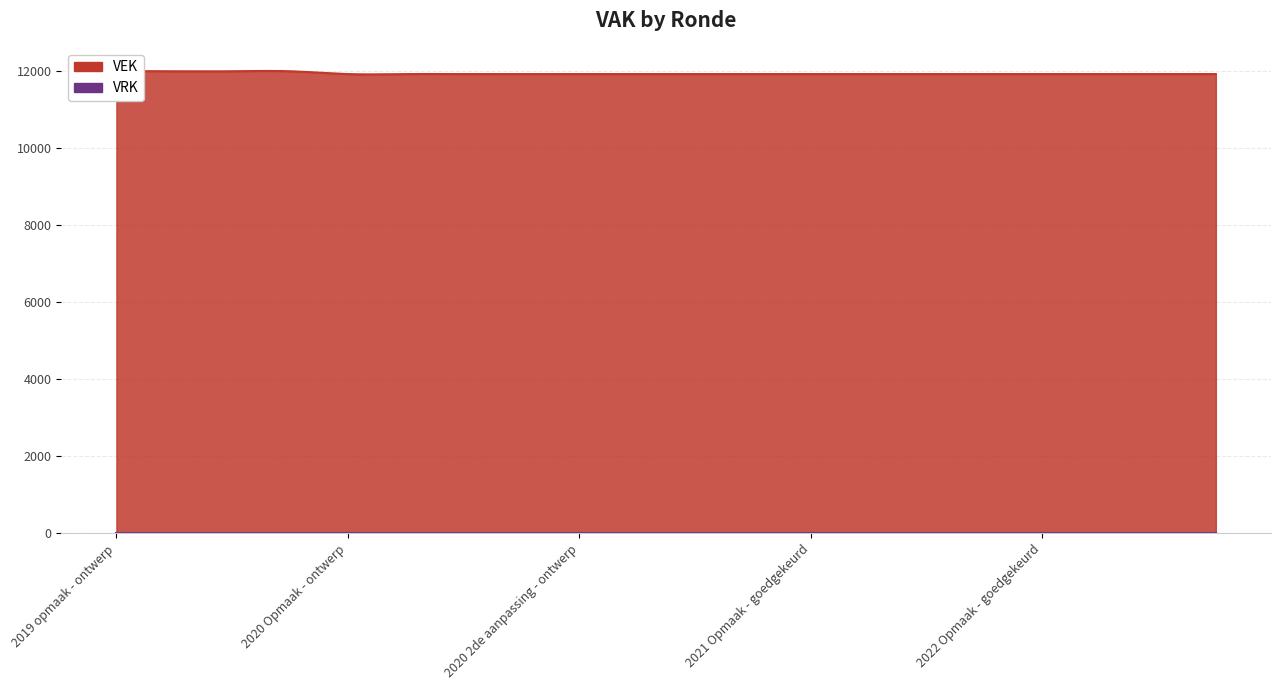

The VEK series shows 7959 at 2020 1ste aanpassing - goedgekeurd. True or false?

False